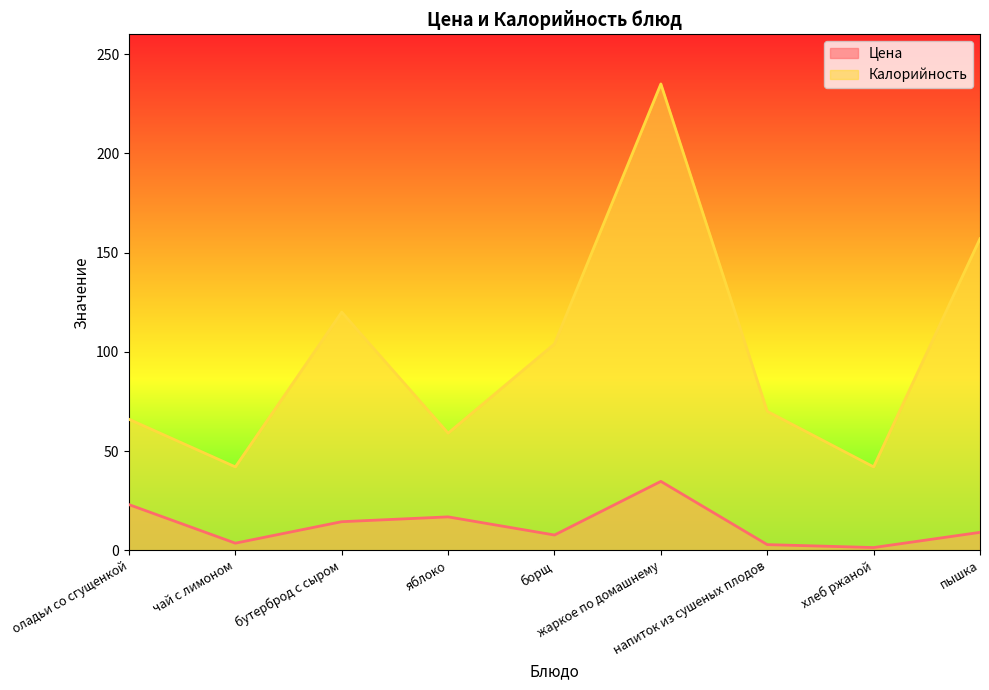

What is the difference between the maximum and minimum values in the Калорийность series?

193.0